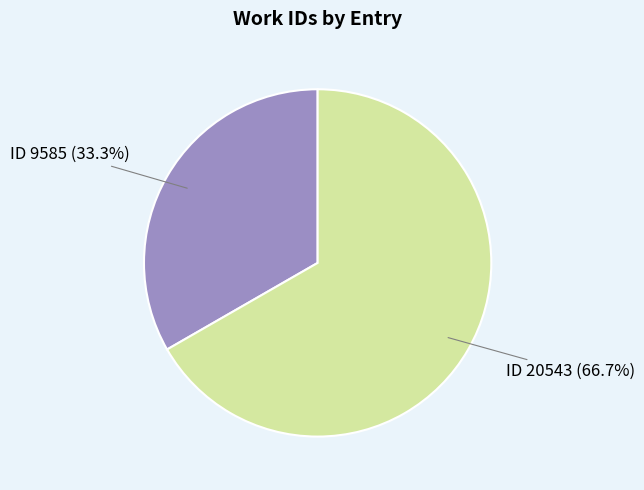

Is there a majority slice in this chart?

Yes